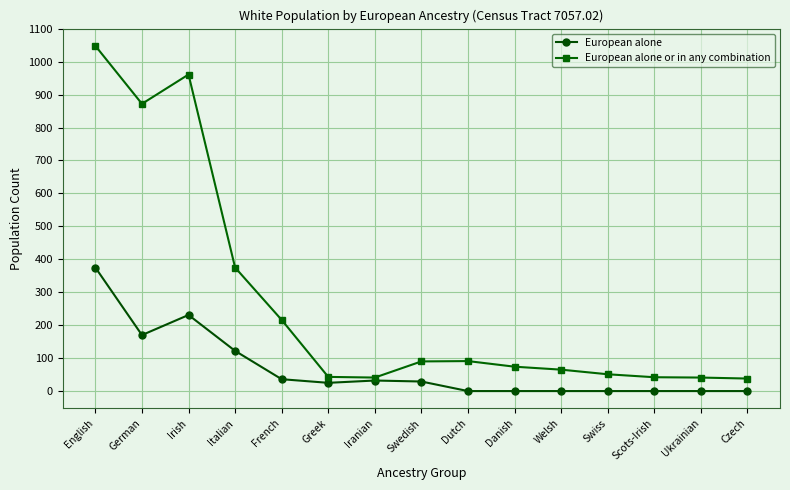

Is this an area chart (filled region under the line)?

No